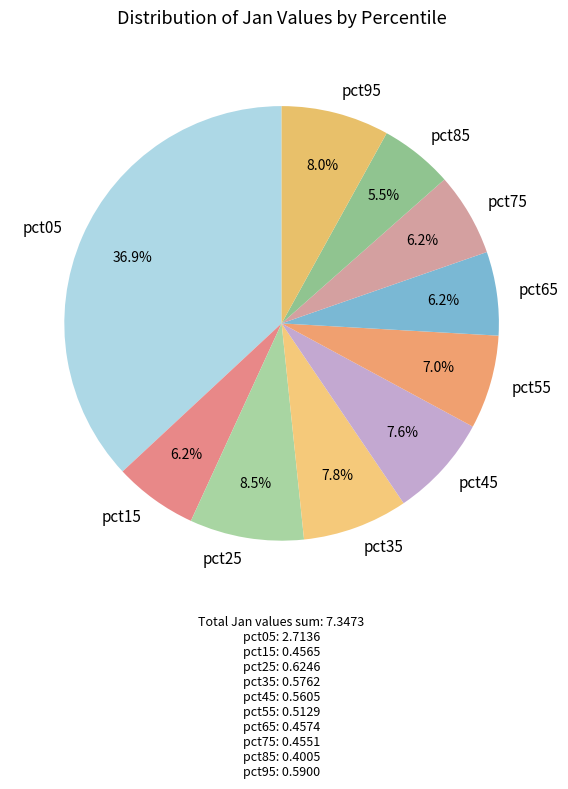

Combined, do pct15 and pct45 account for over 50%?

No